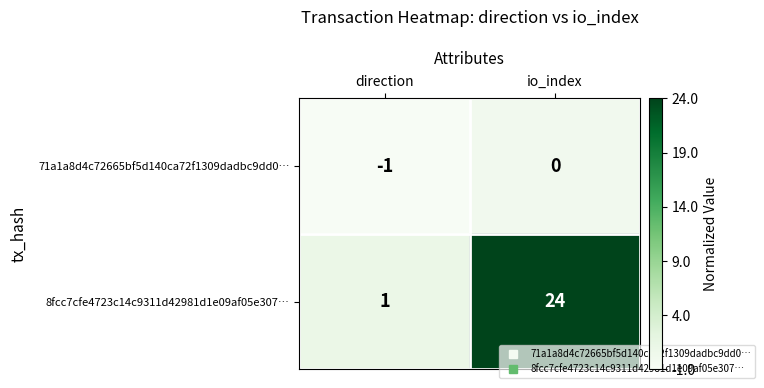

What is the maximum value shown in the chart?

24